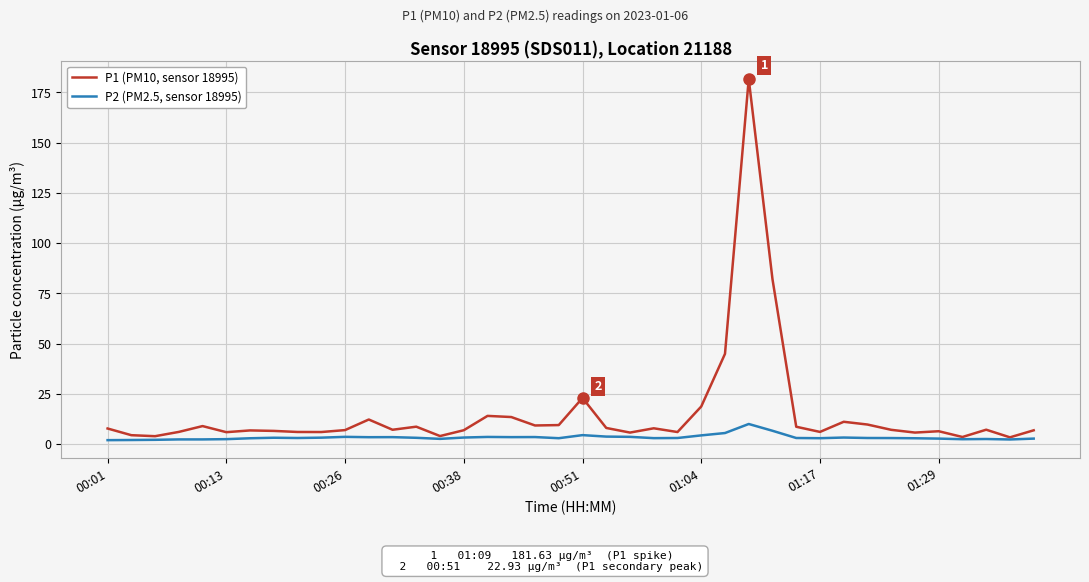

List the series in order of their peak value, highest first.

P1 (PM10, sensor 18995), P2 (PM2.5, sensor 18995)